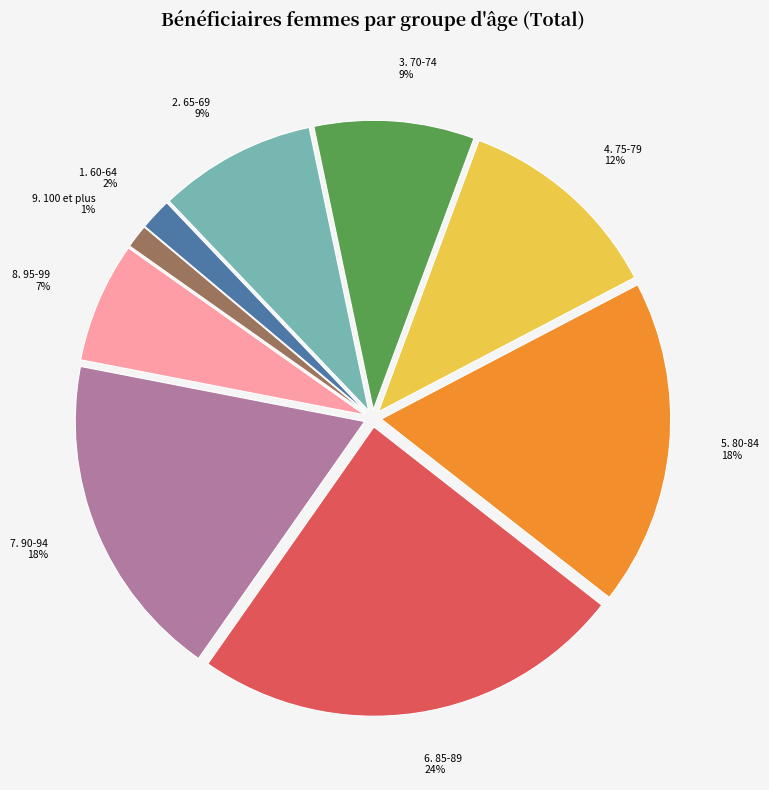

Does any single category account for the majority?

No